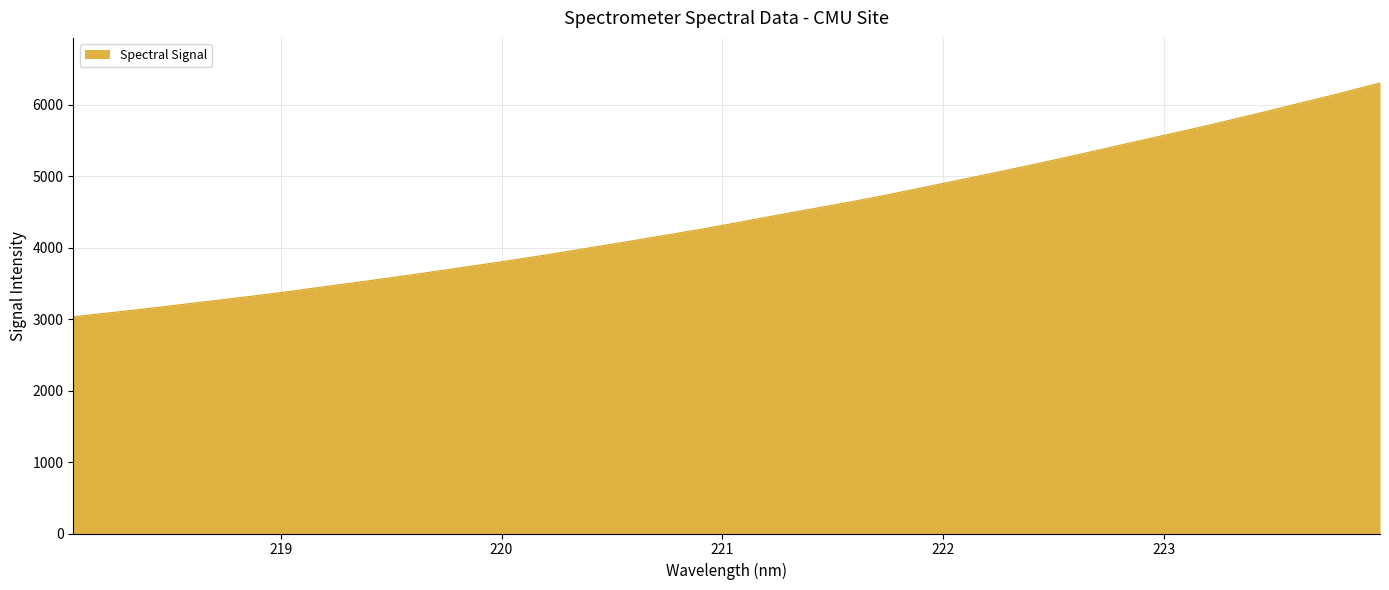

What is the smallest value displayed?

3032.2